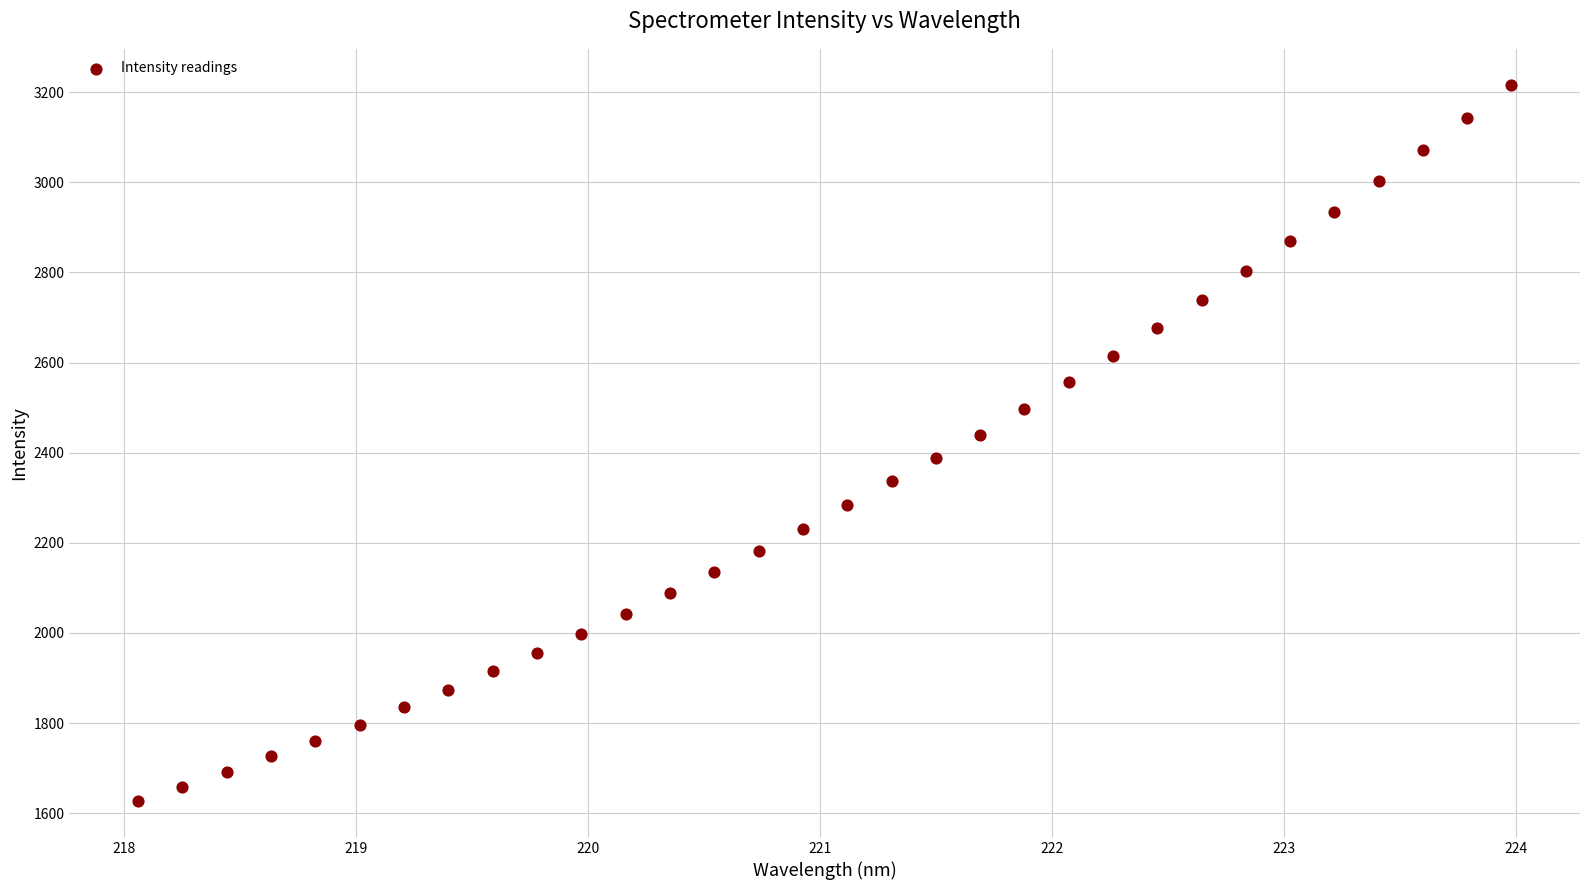

What is the range of X values (max minus min)?

5.9